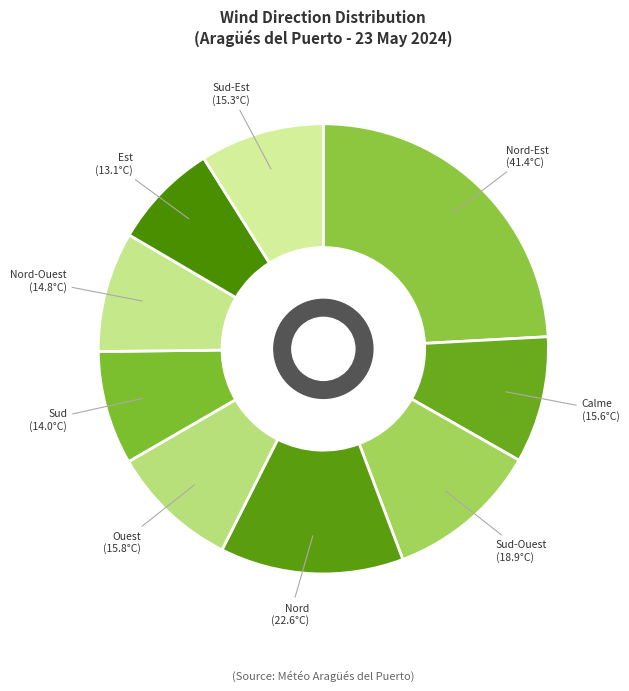

Combined, do Nord and Nord-Est account for over 50%?

No